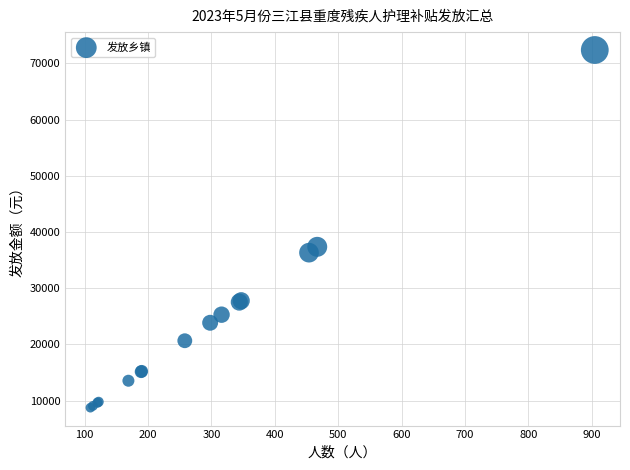

What Y value in the scatter plot is closest to 40560?

37360